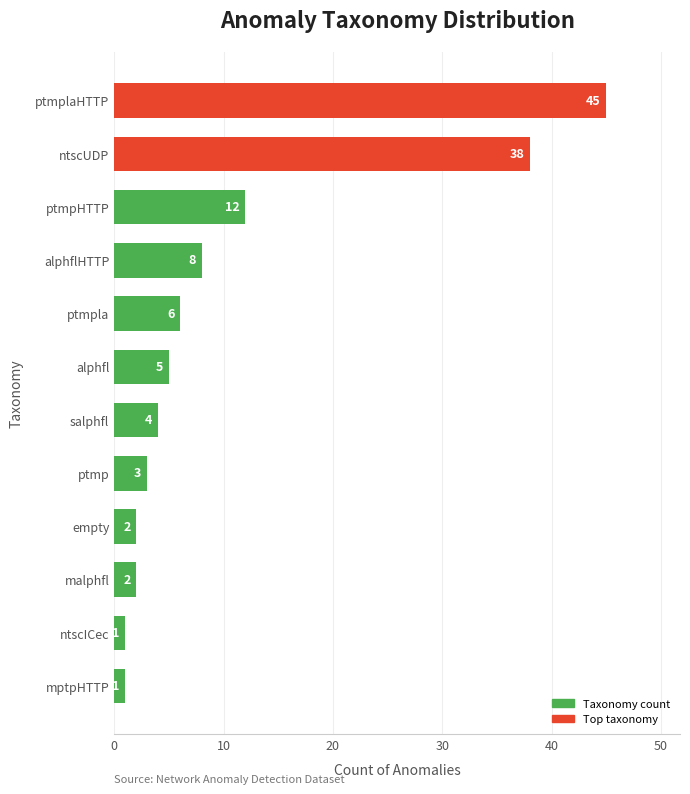

What is the approximate value at alphfl, to the nearest 5?

5